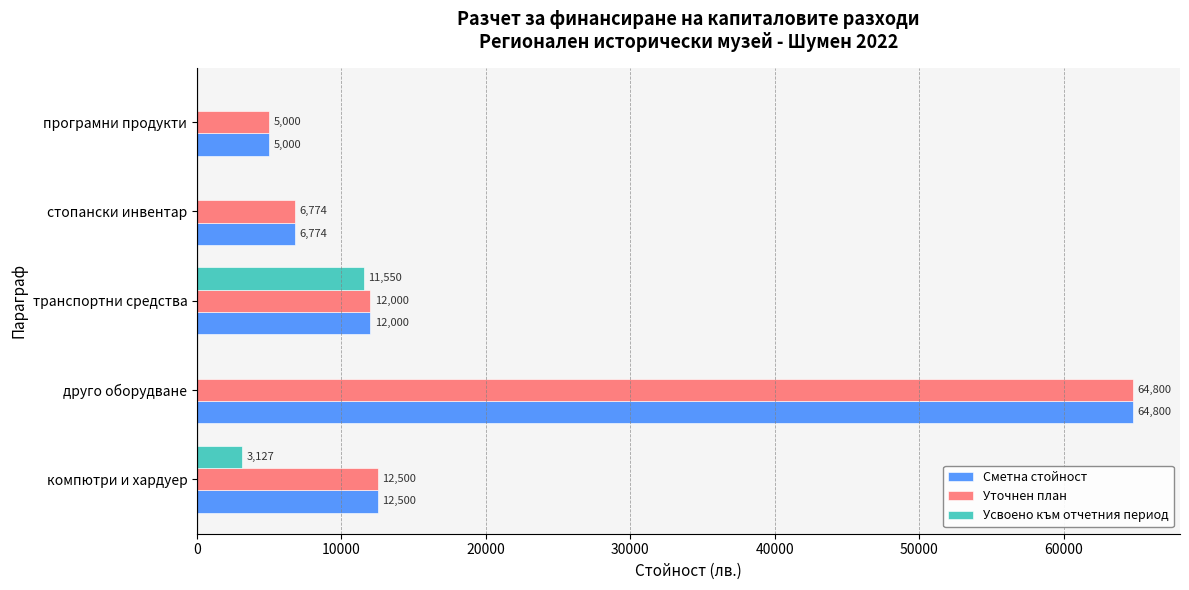

What is the total value across all series at програмни продукти?

10000